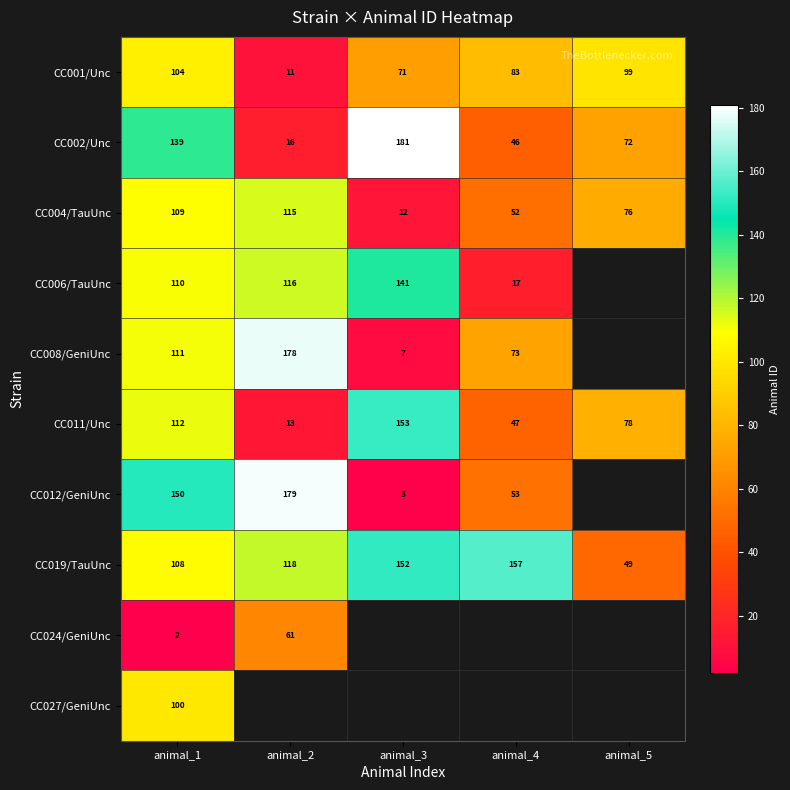

Is it true that CC012/GeniUnc equals 64 at animal_2?

False